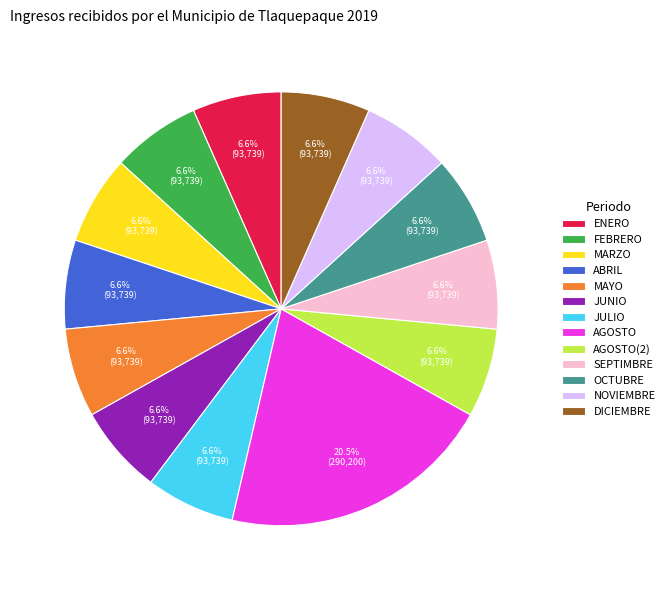

True or false: DICIEMBRE accounts for 1% of the total.

False